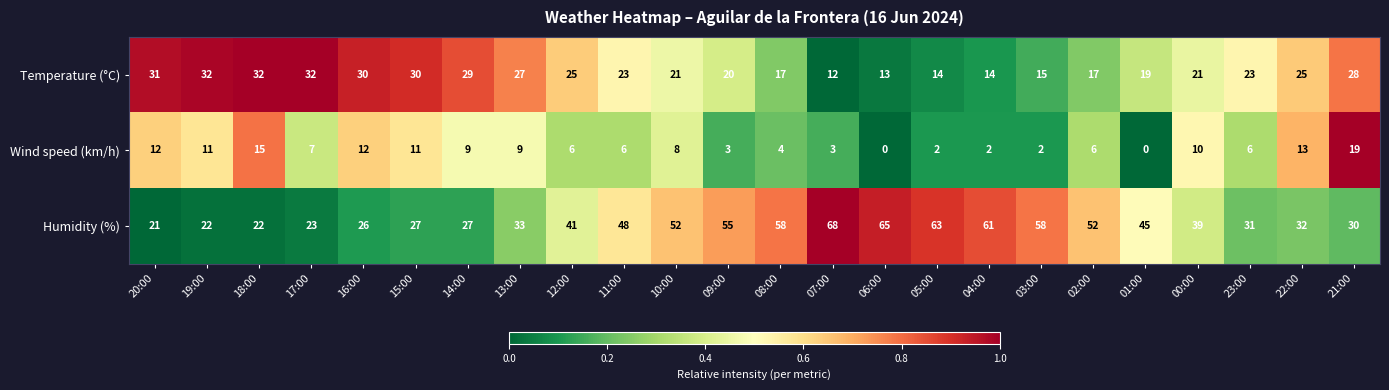

The Wind speed (km/h) series shows 0 at 01:00. True or false?

True